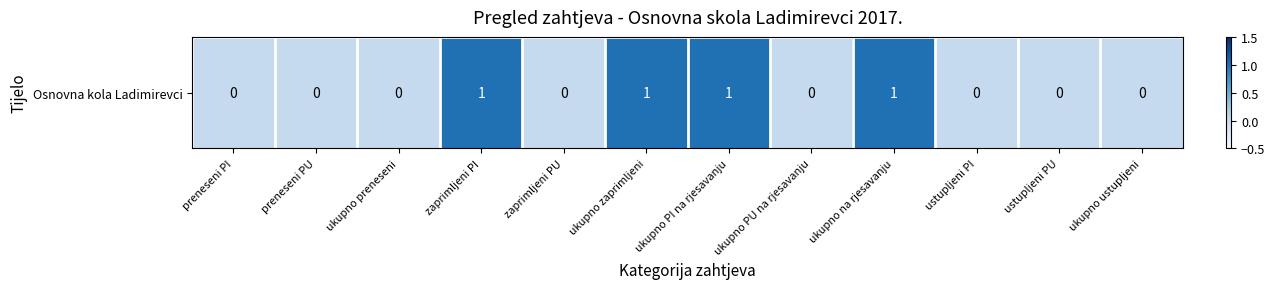

Is it true that the value at zaprimljeni PU is 0?

True